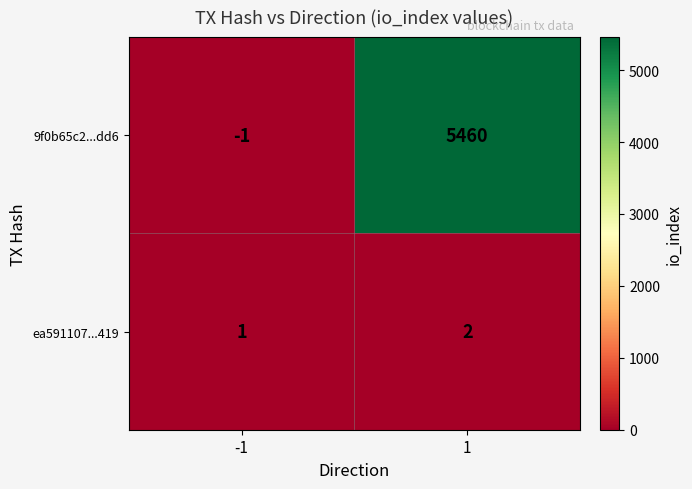

Rank the series at -1 from highest to lowest value.

ea591107...419, 9f0b65c2...dd6